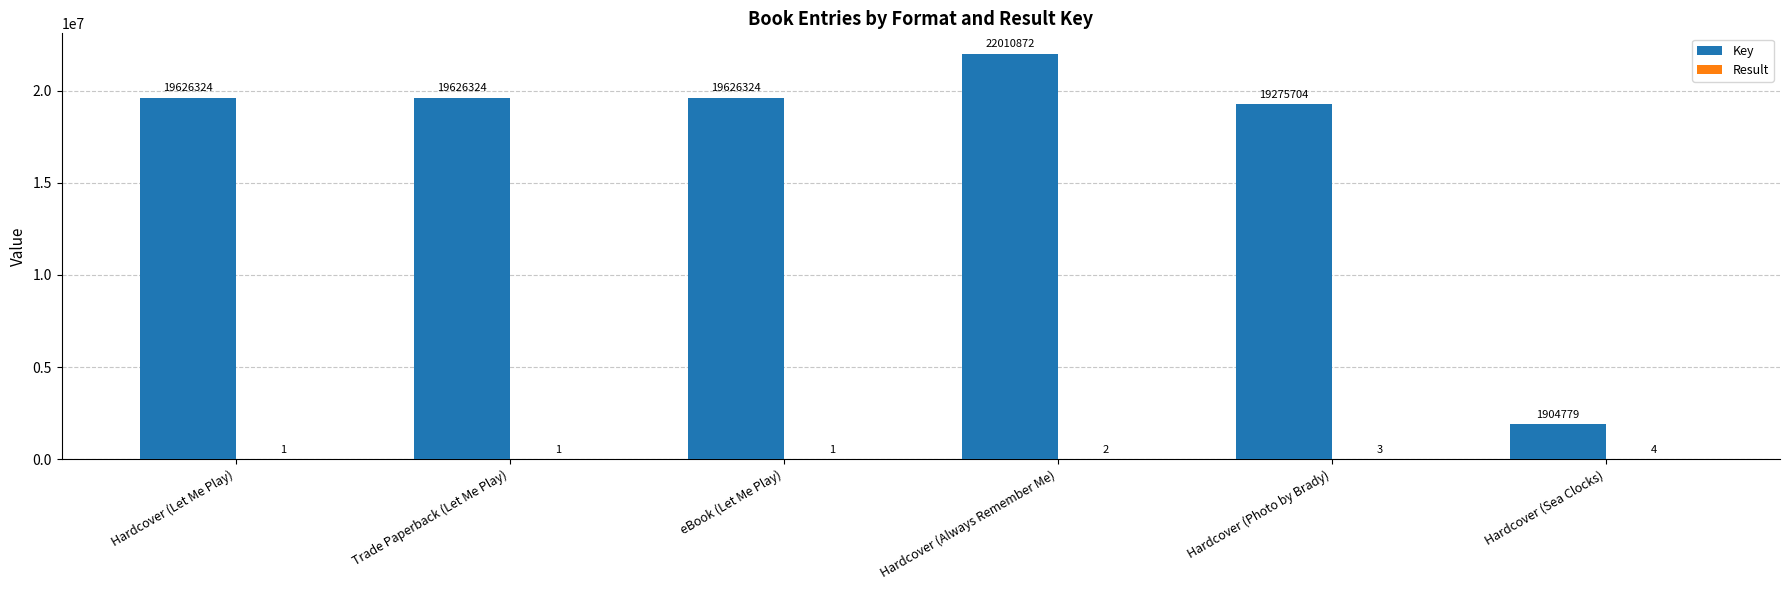

Which series changed the most between Hardcover (Photo by Brady) and Hardcover (Sea Clocks)?

Key